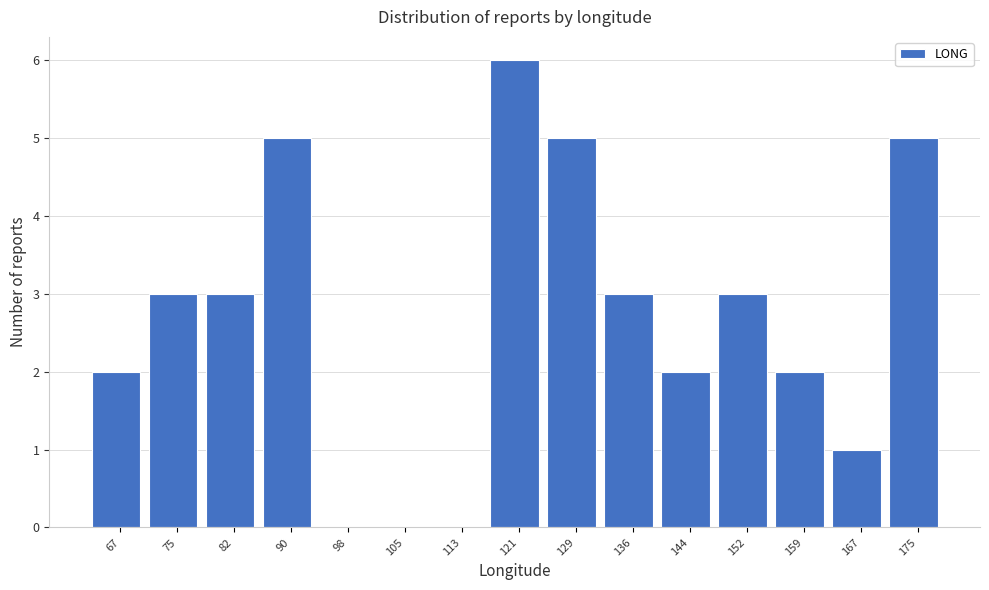

Reading left to right, list every bar in this chart as the range it spans on the x-axis followed by its height. Neither the bar edges nor the heights are printed on the chart, so give them approximately, as read against the axes.

63 to 71: 2
71 to 78: 3
78 to 86: 3
86 to 94: 5
94 to 102: 0
102 to 109: 0
109 to 117: 0
117 to 125: 6
125 to 132: 5
132 to 140: 3
140 to 148: 2
148 to 155: 3
155 to 163: 2
163 to 171: 1
171 to 179: 5